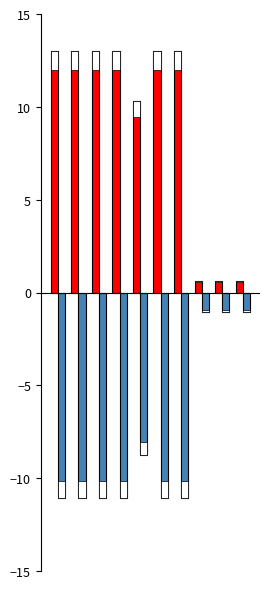

Does the chart contain any negative values?

Yes